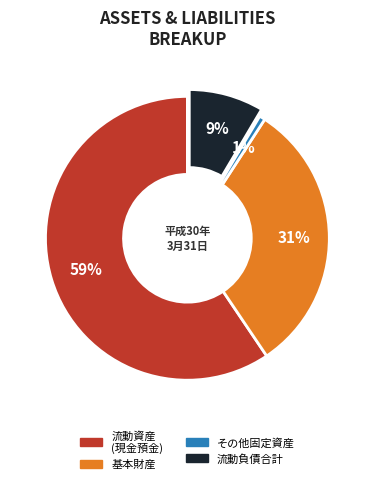

Is there any slice that represents more than half of the pie?

Yes